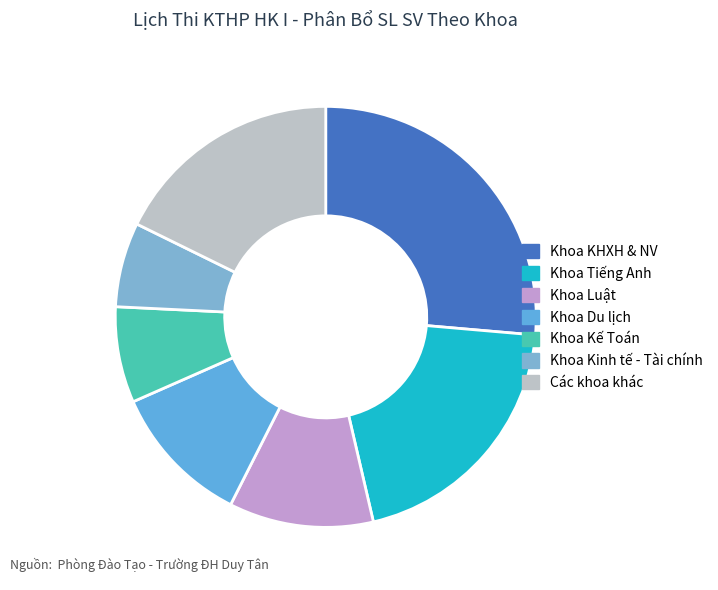

How many segments does this pie chart have?

7